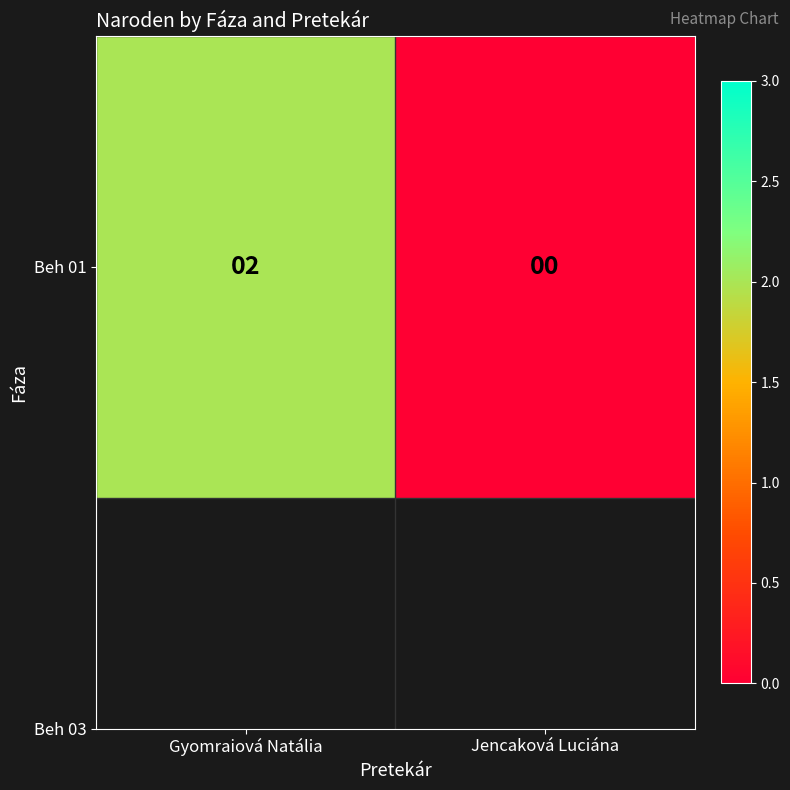

How many data points are less than 2?

1